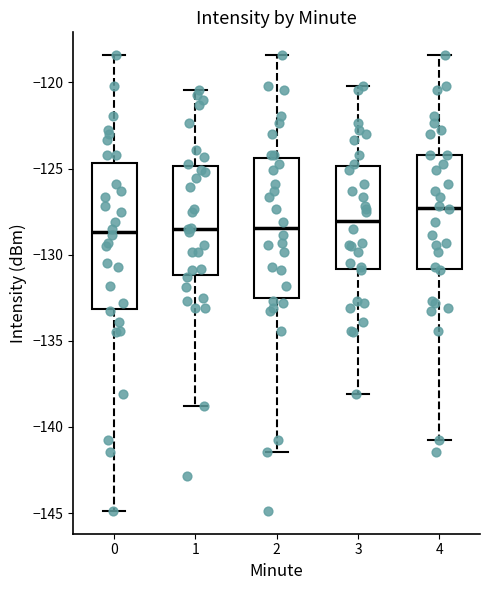

Reading left to right, read every box against the y-axis: the position of its median line, the range the box covers, and the ends of its whiskers. The values are not printed on the chart, so give them approximately, as read against the axis.

0: median -128.5, box -133.0 to -124.5, whiskers -145.0 to -118.5
1: median -128.5, box -131.0 to -125.0, whiskers -139.0 to -120.5
2: median -128.5, box -132.5 to -124.5, whiskers -141.5 to -118.5
3: median -128.0, box -131.0 to -125.0, whiskers -138.0 to -120.0
4: median -127.5, box -131.0 to -124.0, whiskers -141.0 to -118.5